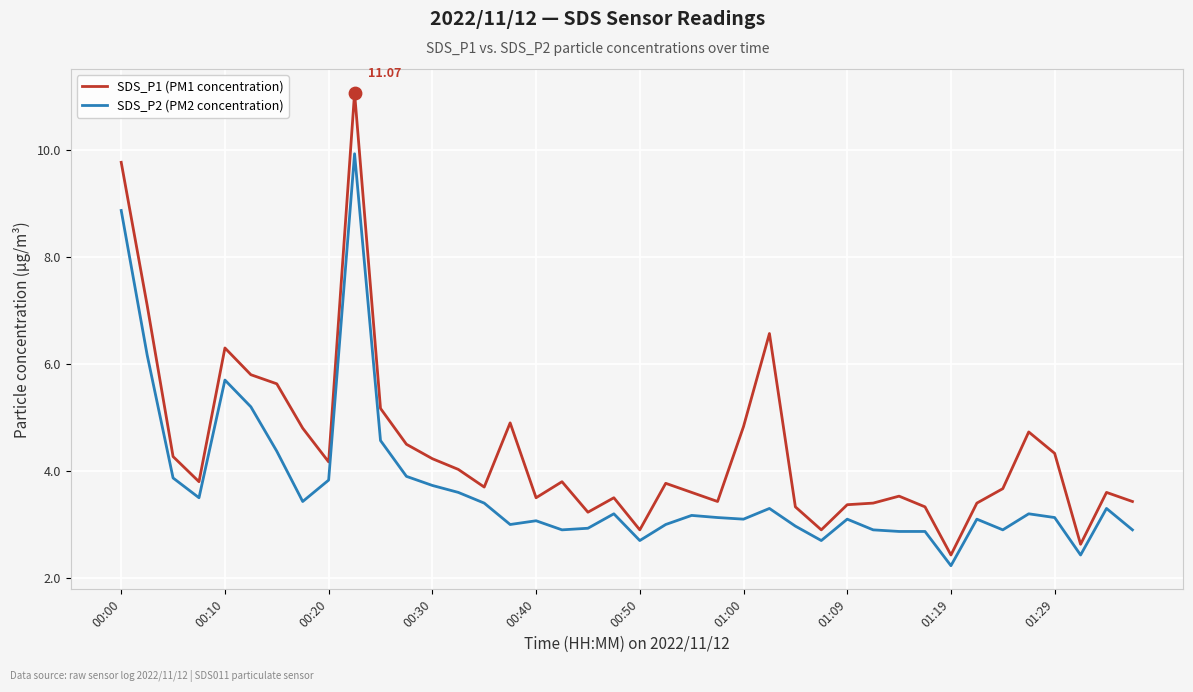

Which series has the widest spread of values?

SDS_P1 (PM1 concentration)